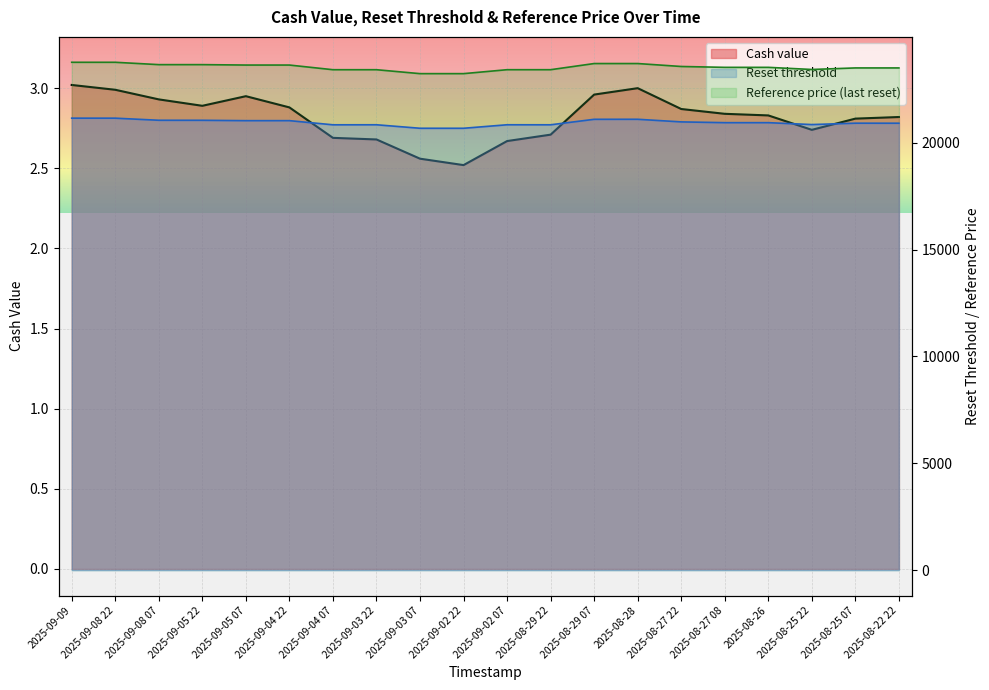

Is it true that Reset threshold (scaled) equals 6998.0 at 2025-09-02 07?

False